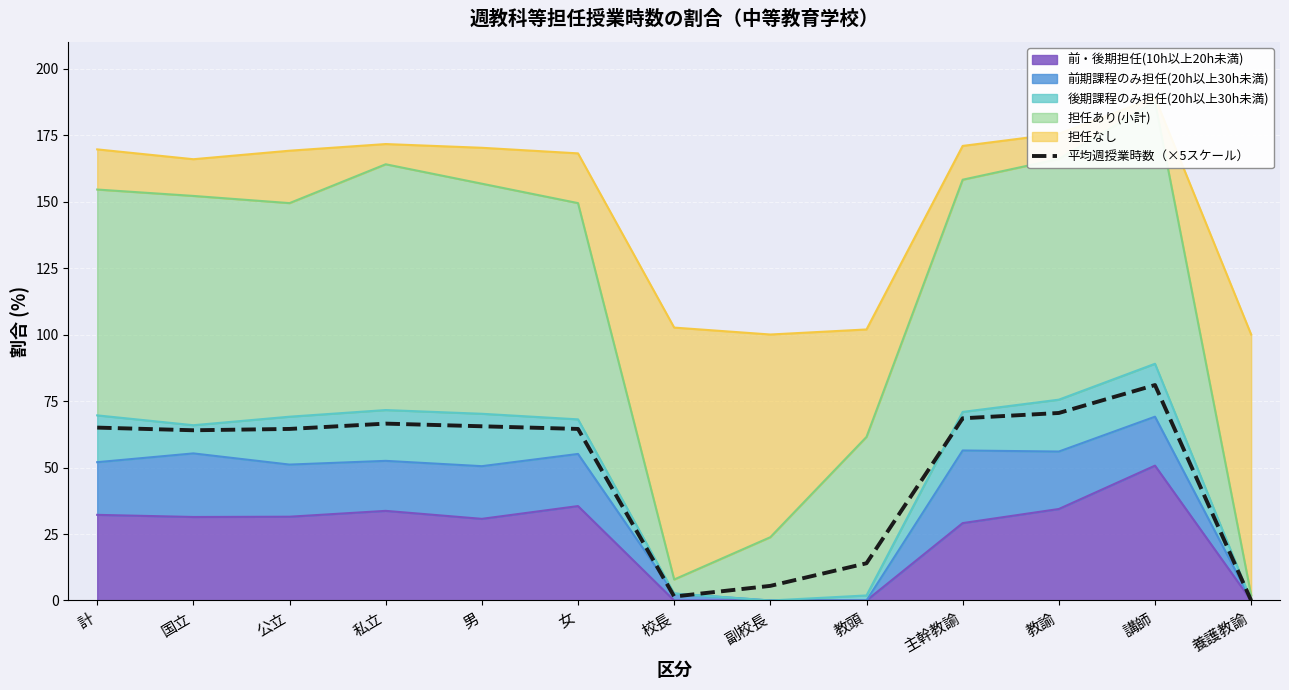

What is the label of the 6th point from the right?

副校長